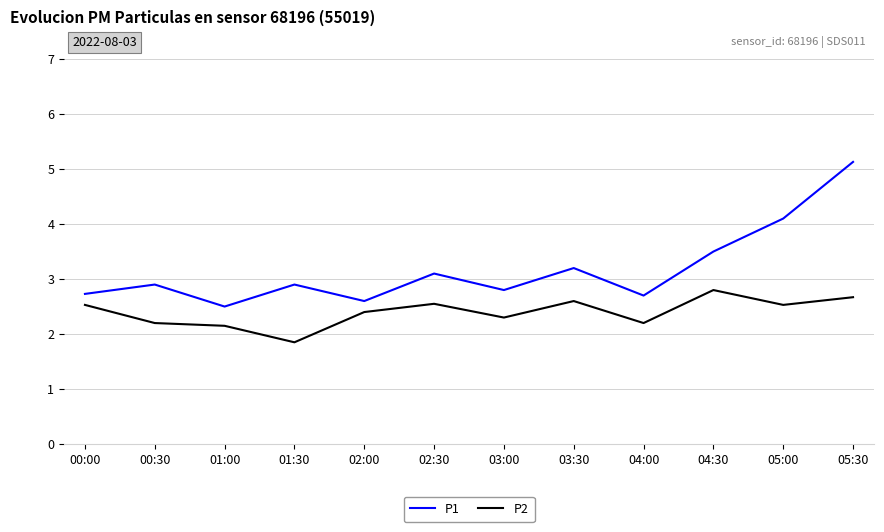

What is the approximate value of P1 at 04:30?

3.5